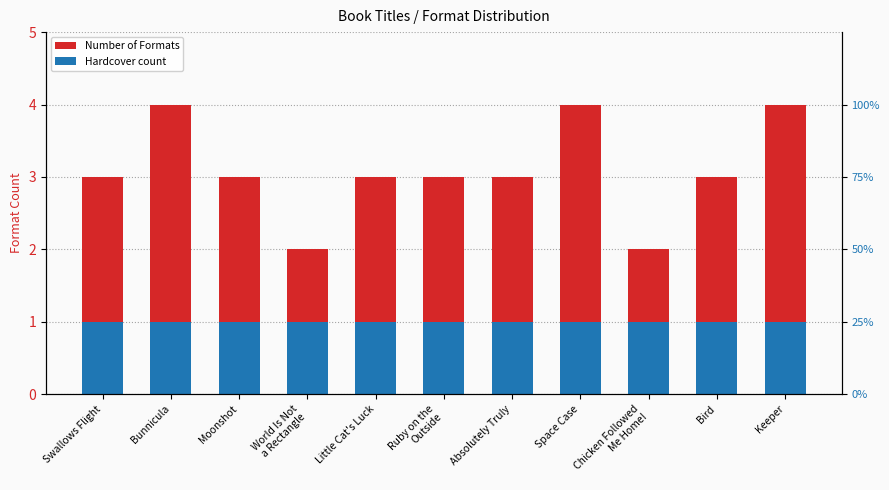

Which has a higher value, Bird or Absolutely Truly?

Bird